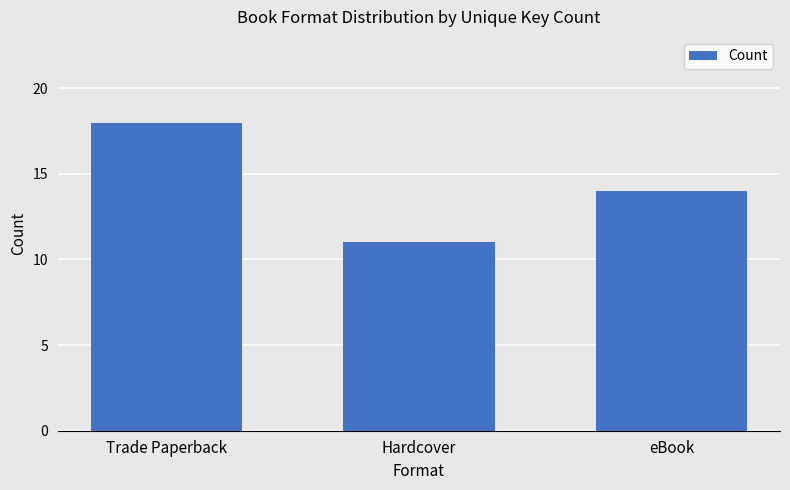

What is the difference between the maximum and second lowest values?

4